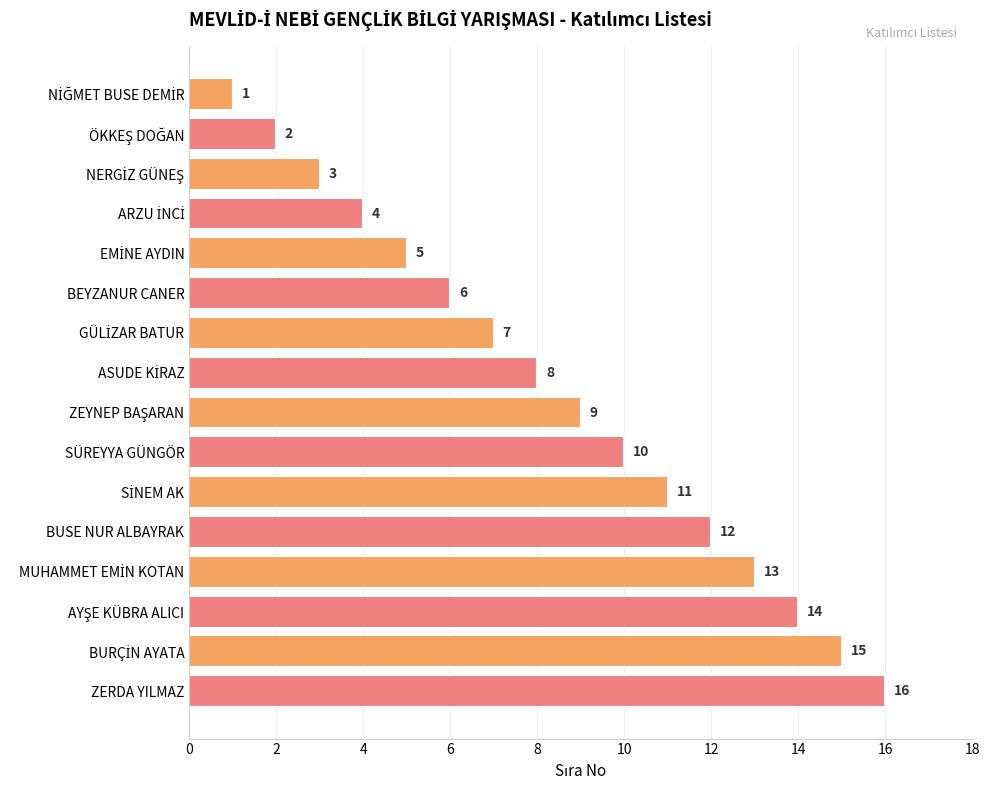

What is the sum of all values?

136